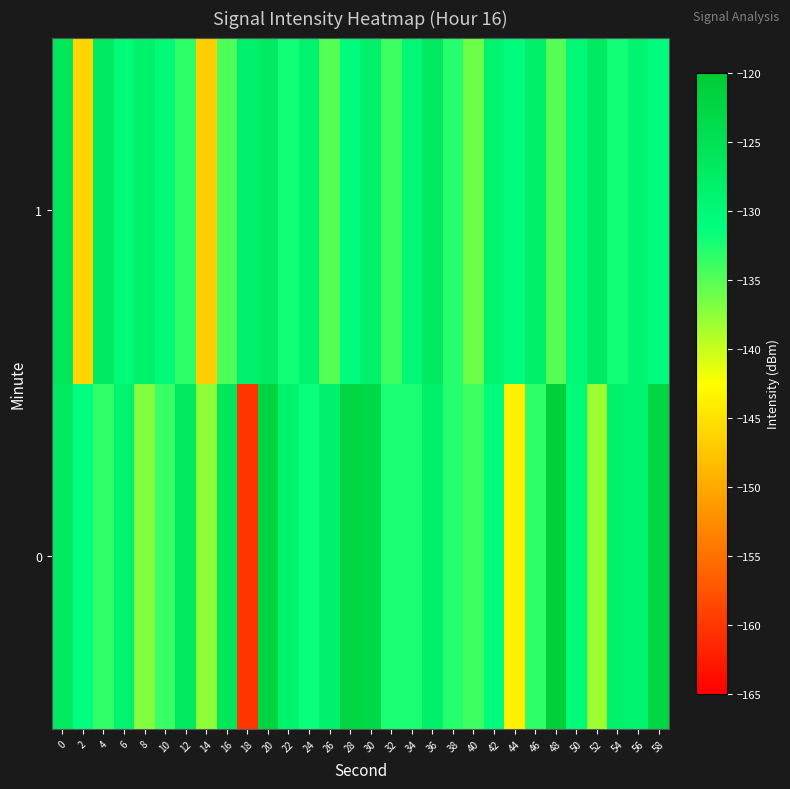

At 0, list the series in order from smallest to largest.

0, 1